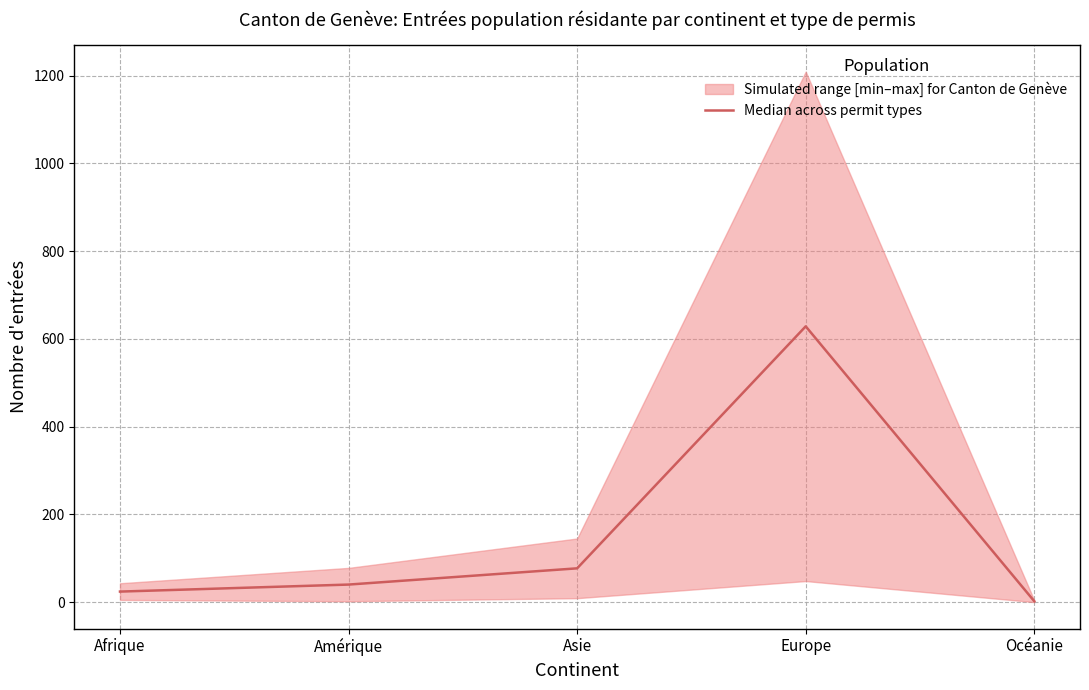

Is it true that the value at Afrique is 24.0?

True